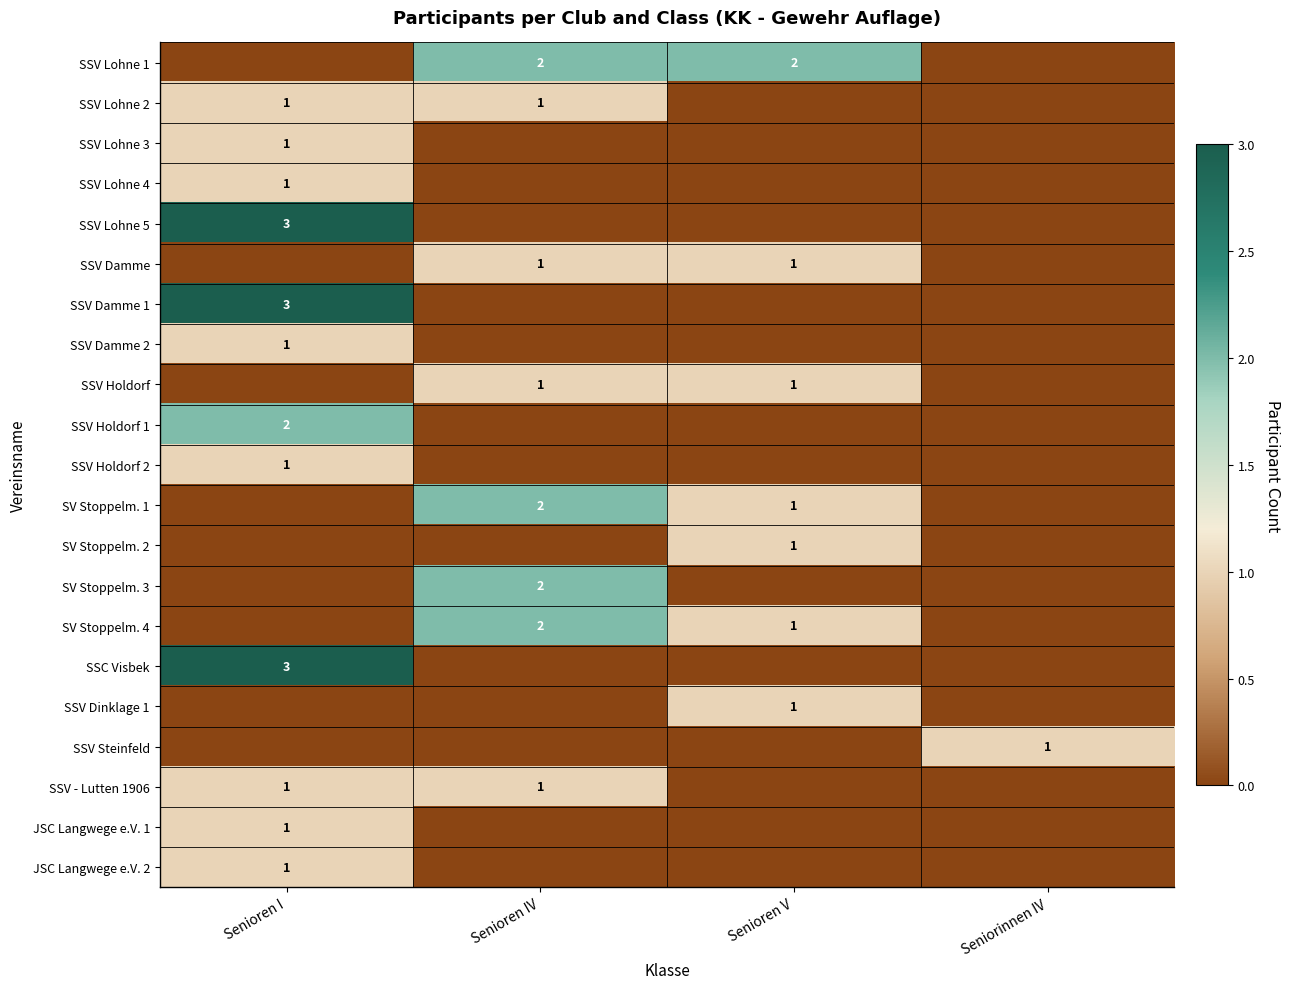

True or false: SSV Lohne 5 has a value of 2 at Senioren I.

False